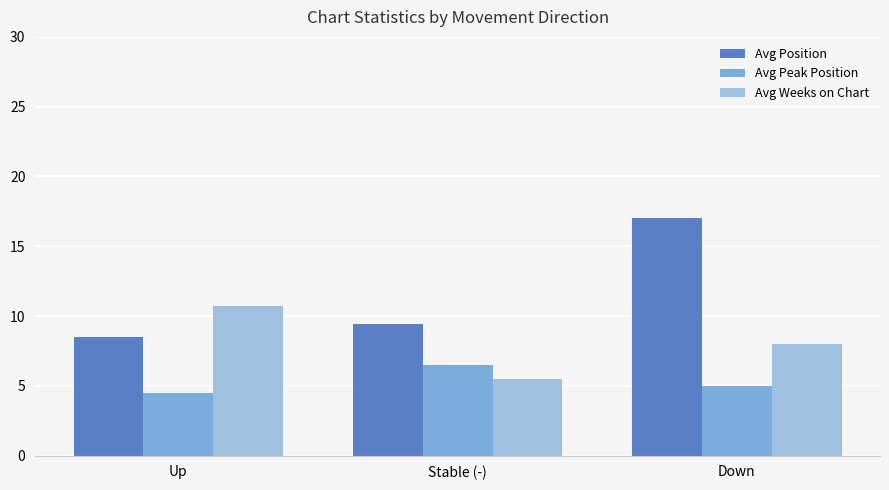

How many groups of bars are there?

3